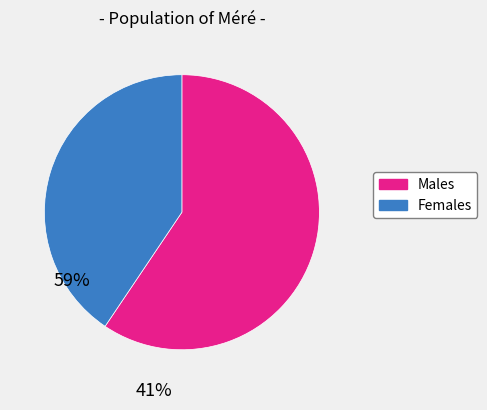

What is the smallest slice in the pie chart?

Females